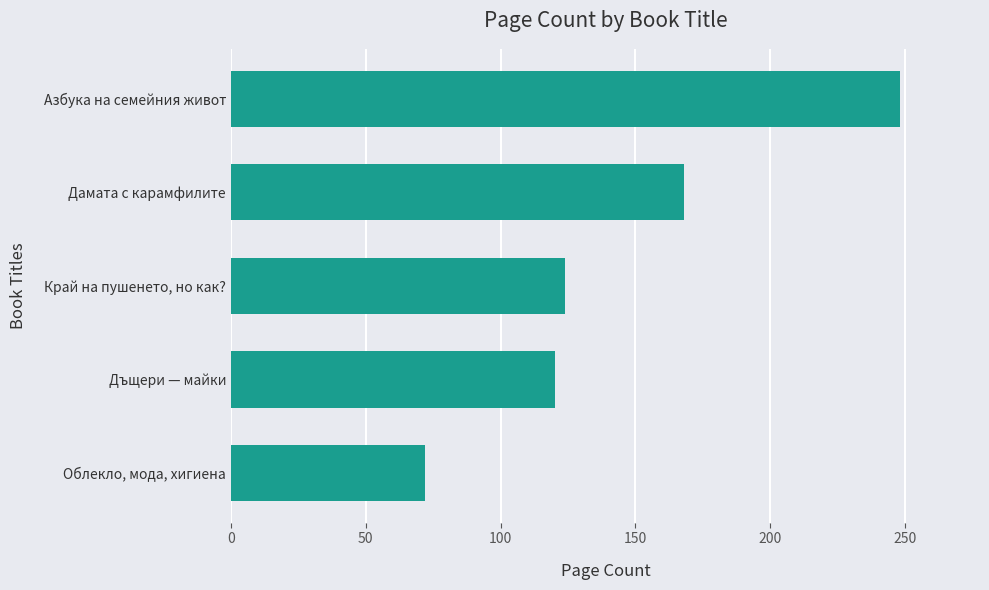

Read the value at Дамата с карамфилите.

168